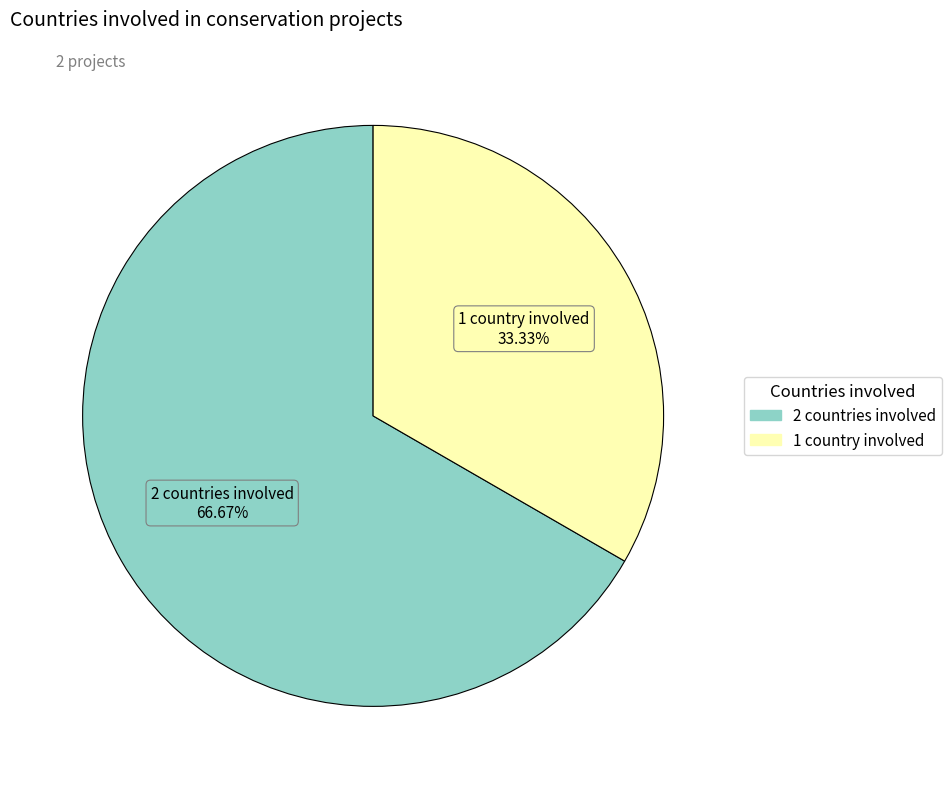

Between 2 countries involved and 1 country involved, which is larger?

2 countries involved